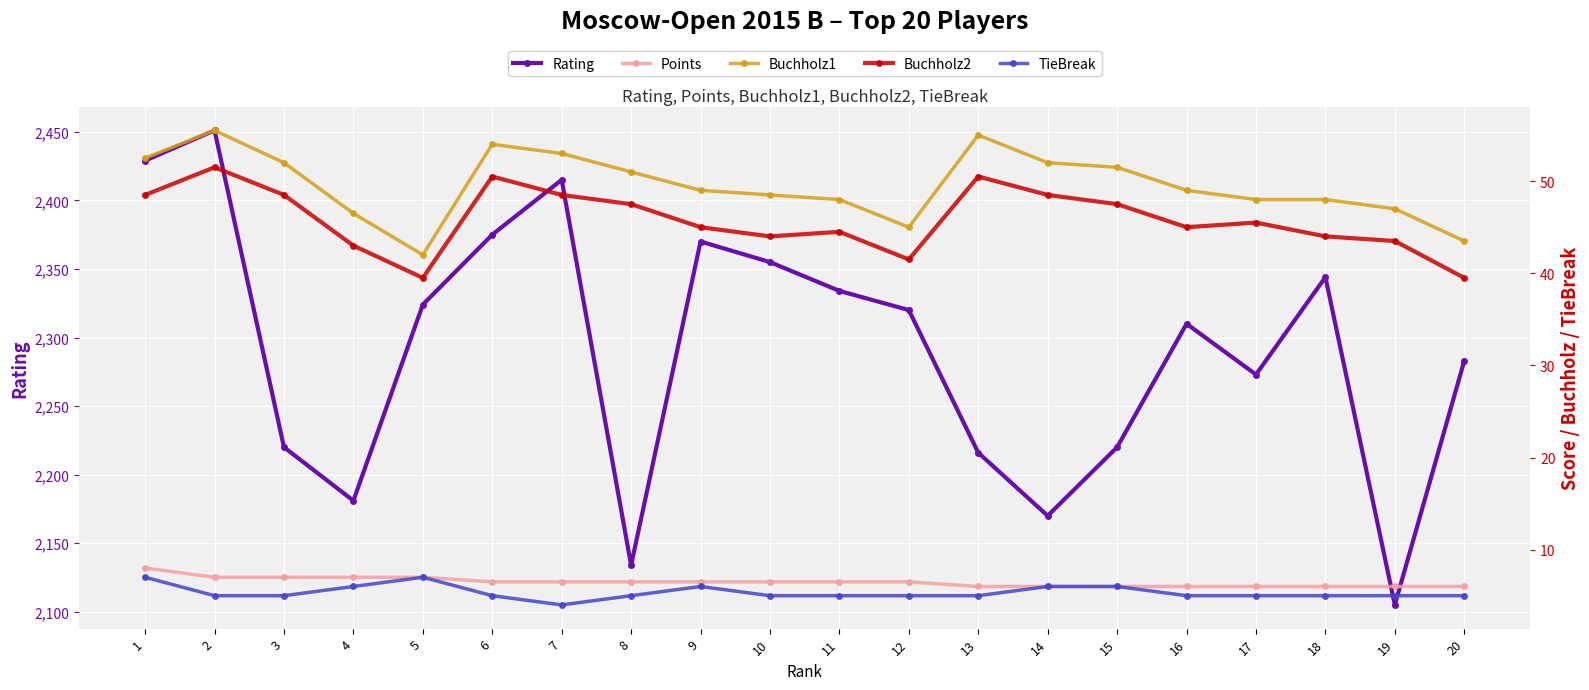

What is the difference between the second highest and minimum values in the Points series?

1.0